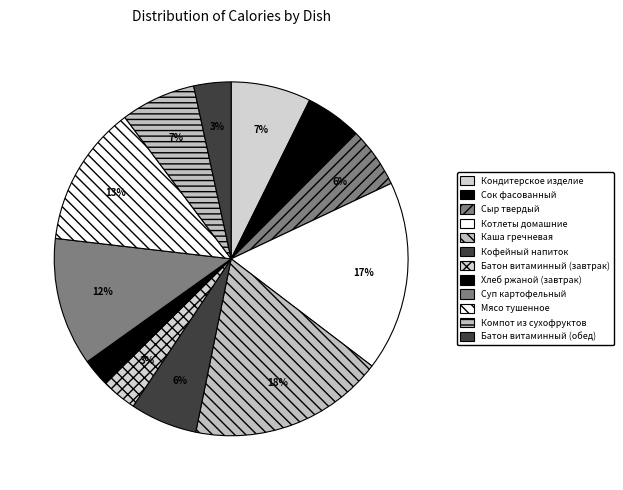

How many slices are in this pie chart?

12